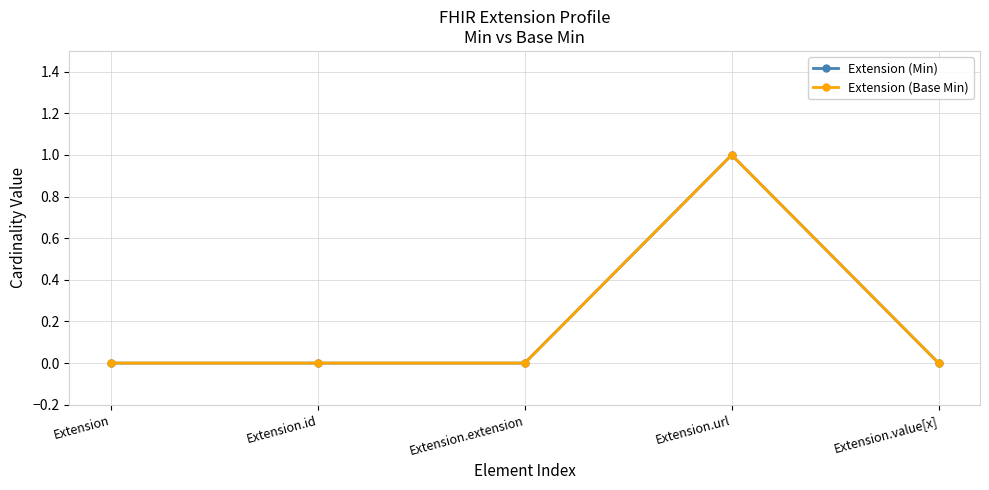

What is the label of the 2nd point from the right?

Extension.url